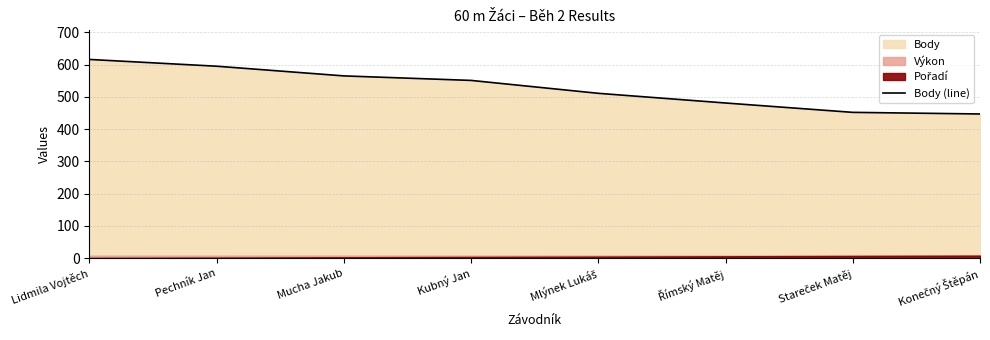

What is the ratio of the value at Konečný Štěpán to the value at Mlýnek Lukáš?

0.9